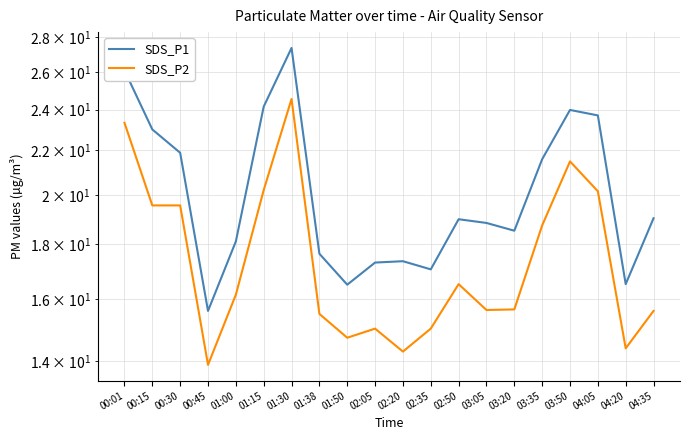

What is the total value across all series at 00:15?

42.5